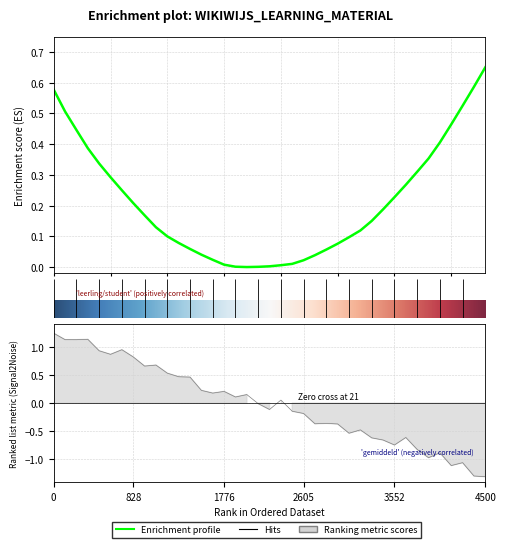

How many values exceed 0?

19